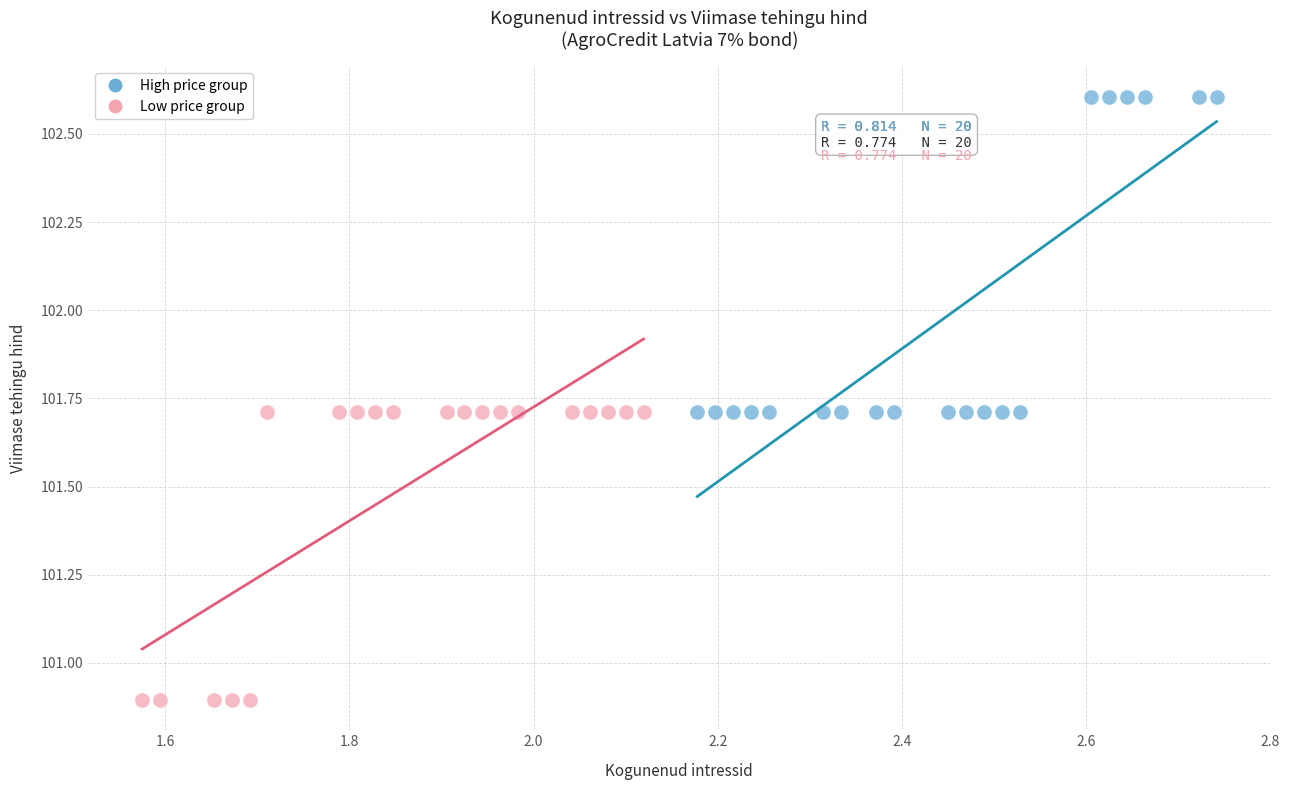

Which series reaches the minimum Y coordinate?

Low price group